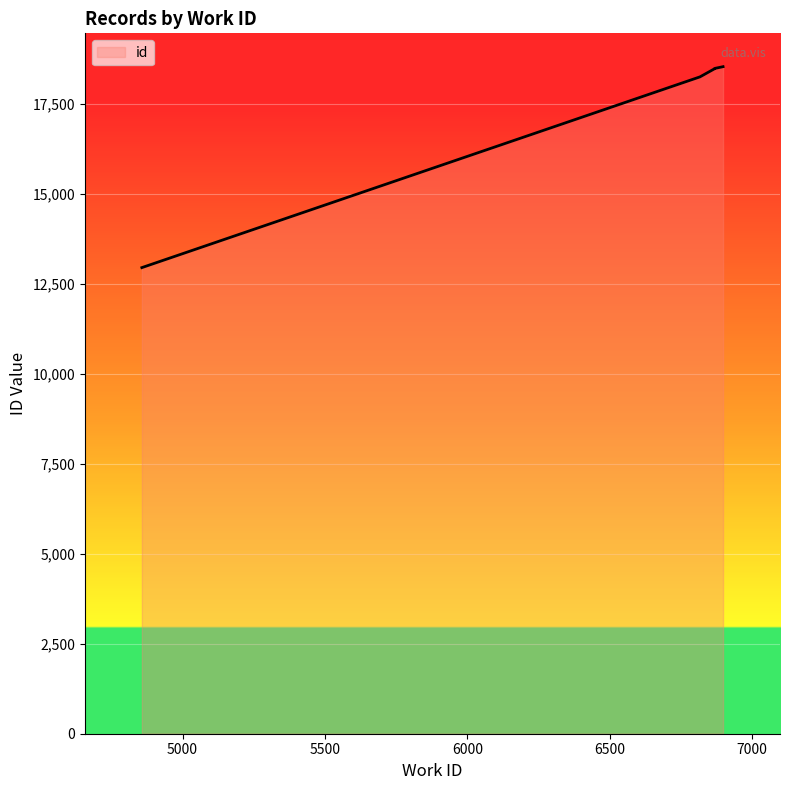

Between 6869 and 6869, which is larger?

6869